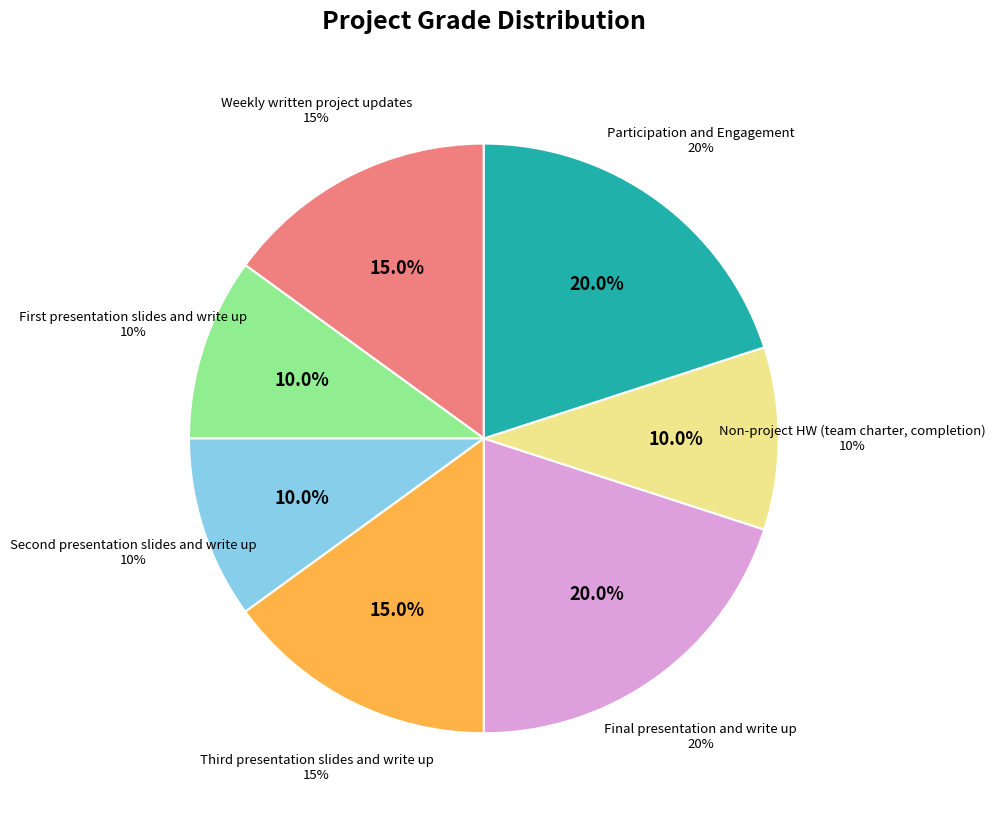

Is there a majority slice in this chart?

No